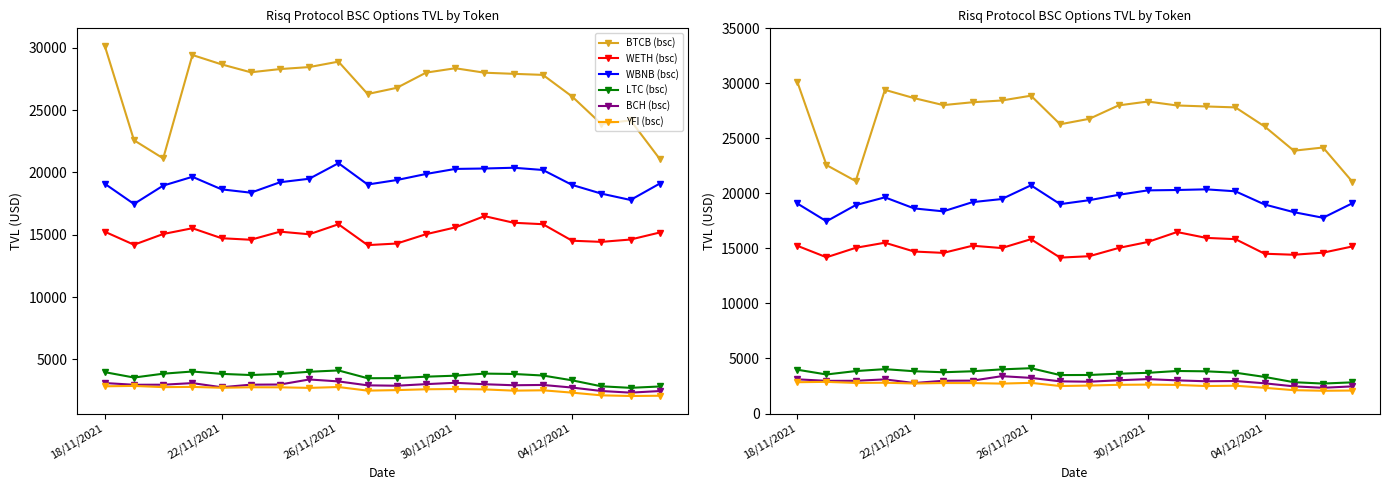

True or false: WBNB (bsc) and BTCB (bsc) cross at least once.

False